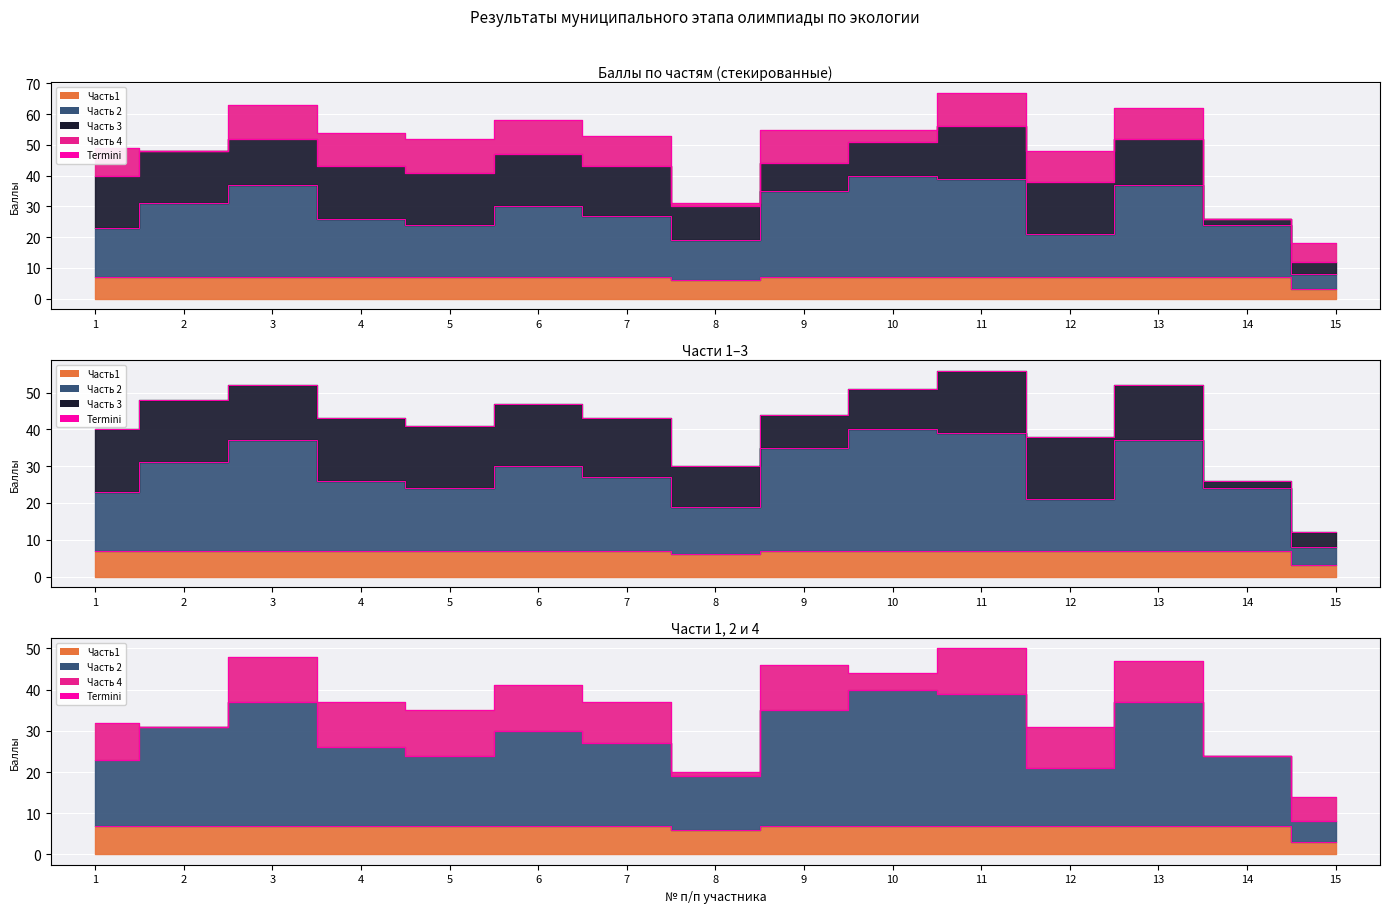

What is the total value across all series at 10?

191